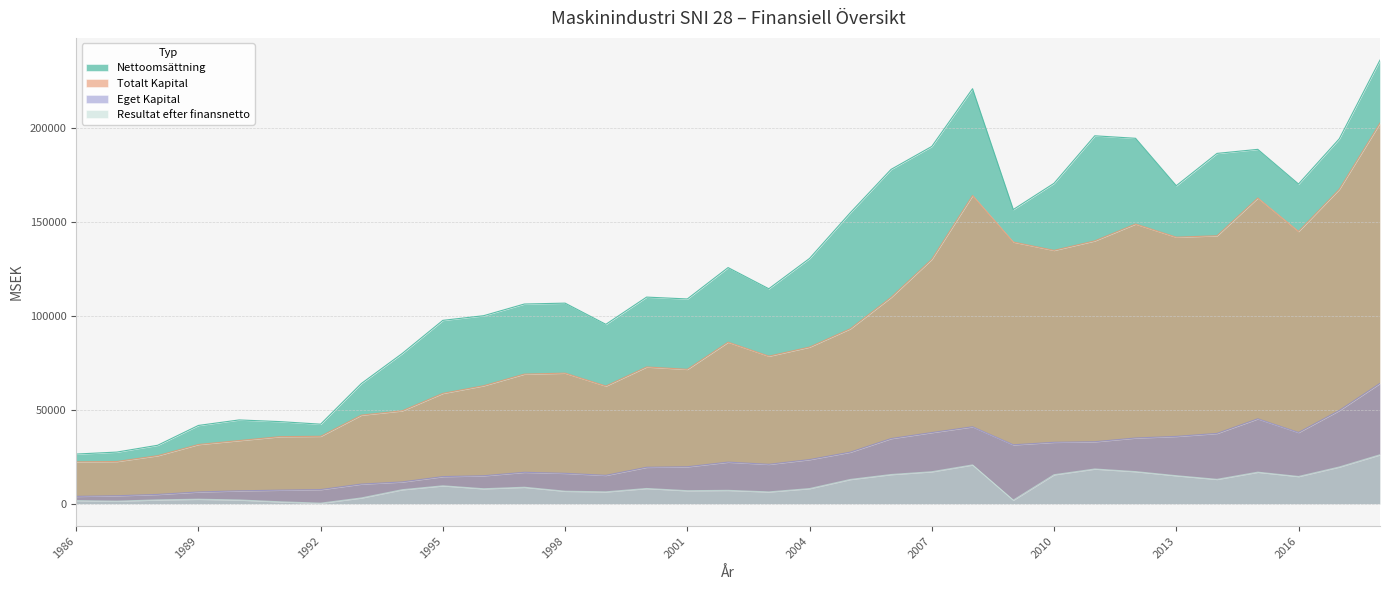

At which category does Totalt Kapital reach its first local valley?

1999